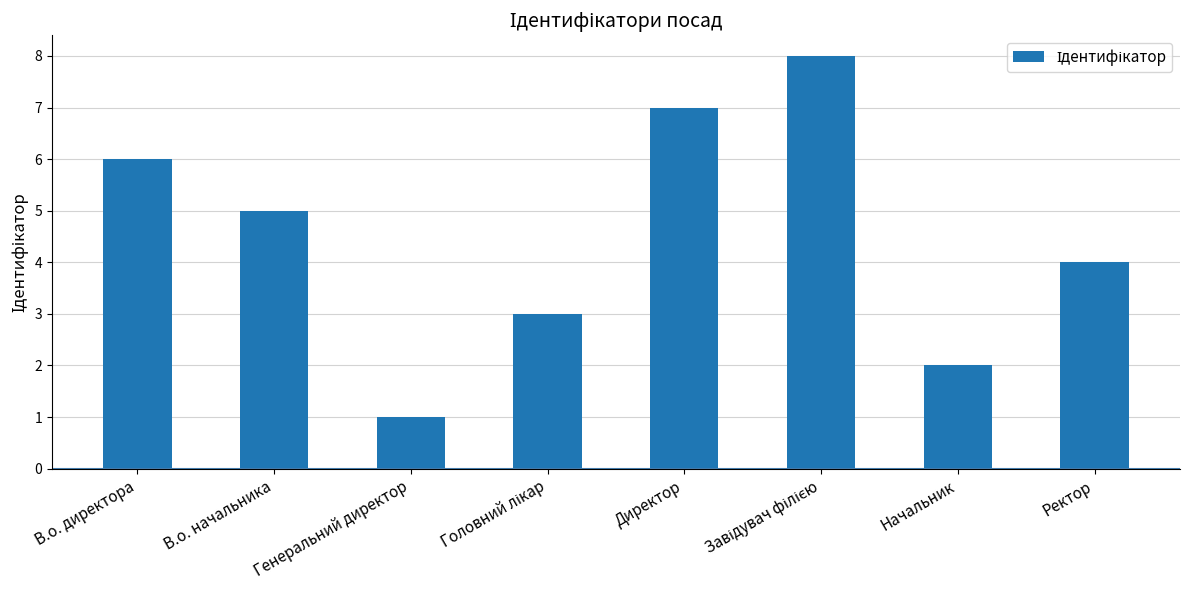

Between Начальник and В.о. директора, which is larger?

В.о. директора